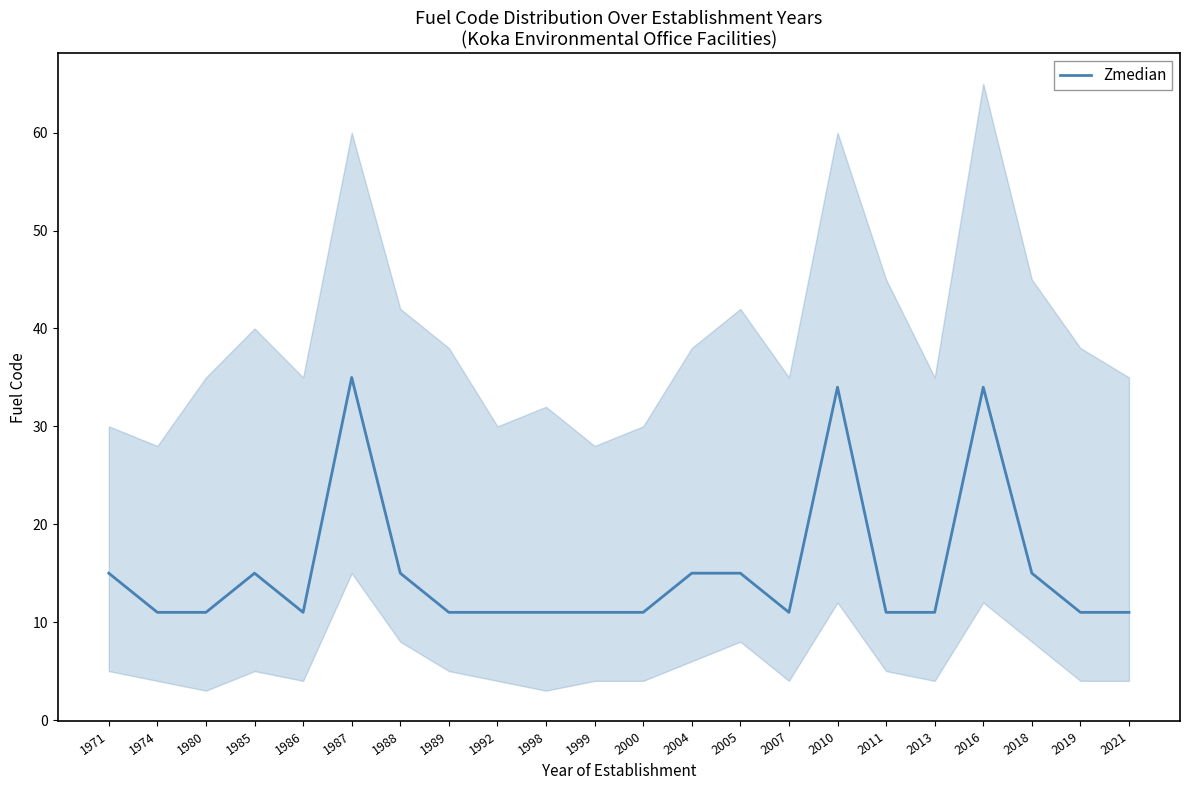

True or false: there are more than 2 points higher than both neighbors.

True